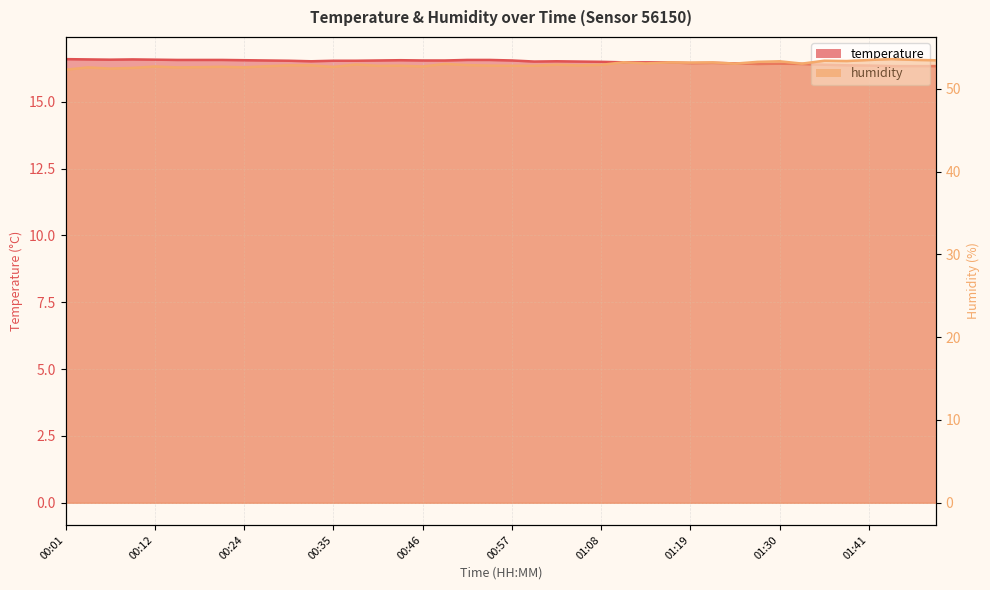

What is the average value of the temperature series?

16.5